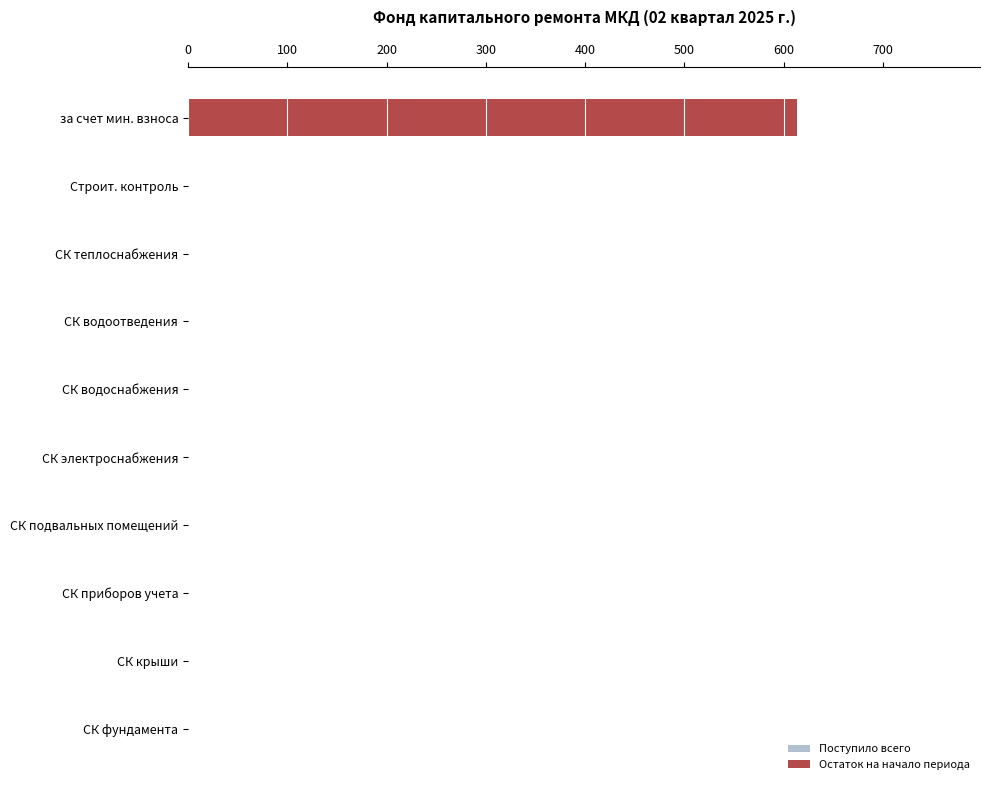

What is the average value of the Остаток на начало периода series?

61.4